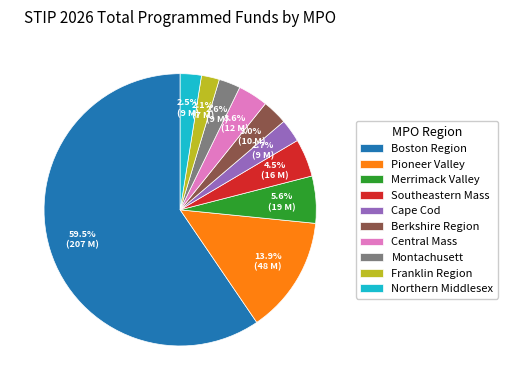

To the nearest percent, what is the combined percentage of Cape Cod and Boston Region?

62%